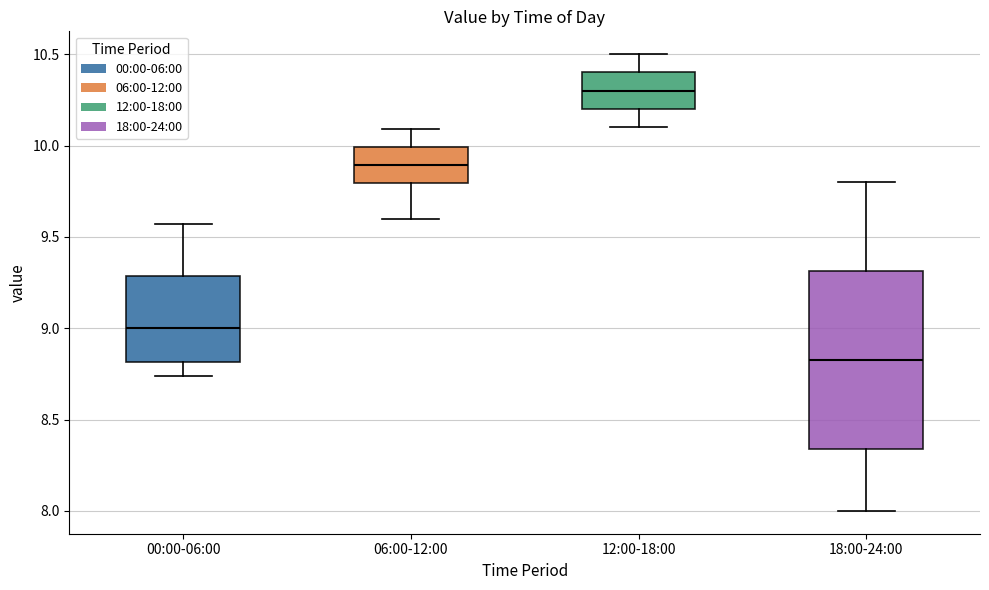

Reading left to right, transcribe this box plot: for each box, give where its median line is, the range the box spans, and where its two whiskers end, as read against the y-axis. The values are not printed on the chart, so give them approximately, as read against the axis.

00:00-06:00: median 9.00, box 8.80 to 9.30, whiskers 8.75 to 9.55
06:00-12:00: median 9.90, box 9.80 to 10.00, whiskers 9.60 to 10.10
12:00-18:00: median 10.30, box 10.20 to 10.40, whiskers 10.10 to 10.50
18:00-24:00: median 8.85, box 8.35 to 9.30, whiskers 8.00 to 9.80